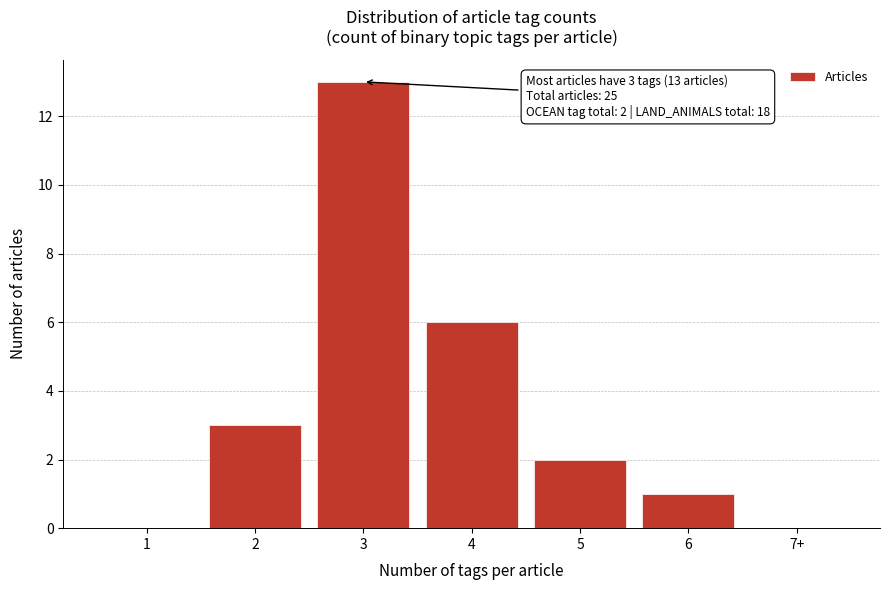

Reading left to right, extract all data points from this chart.

1=0	2=3	3=13	4=6	5=2	6=1	7+=0